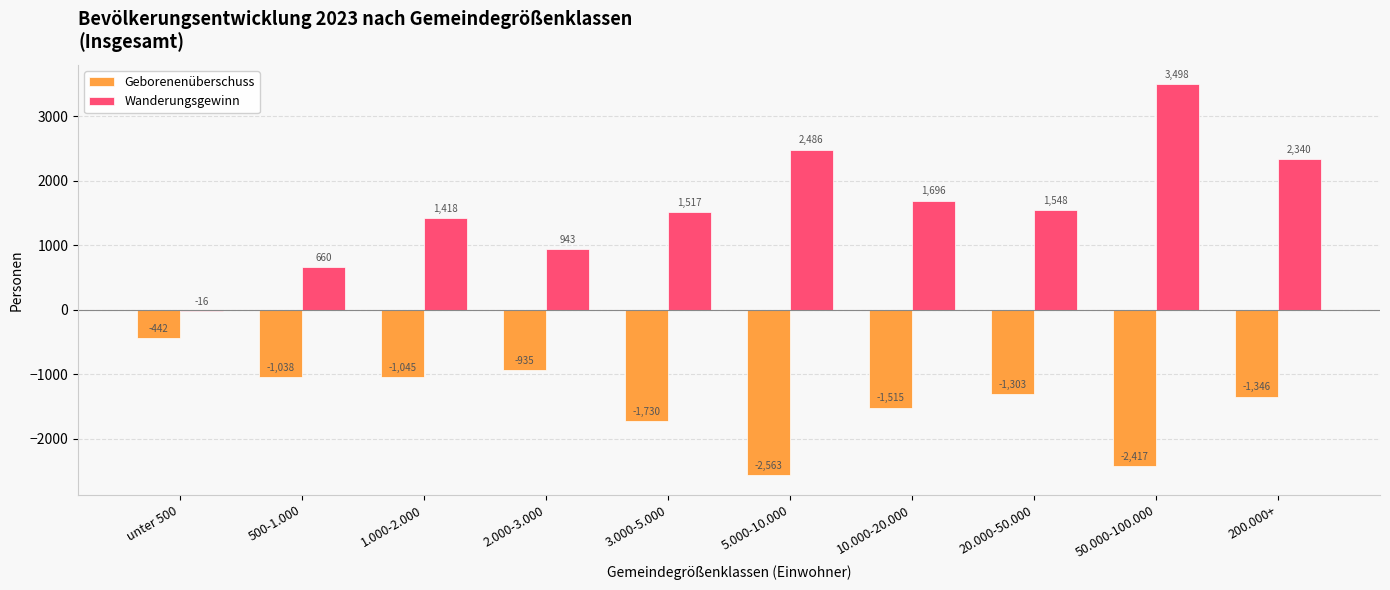

How many values in the Geborenenüberschuss series exceed -1303?

4